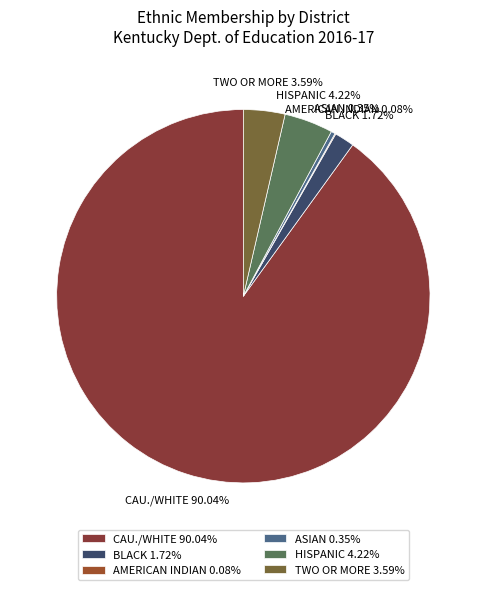

Do CAU./WHITE 90.04% and HISPANIC 4.22% together represent more than half of the pie?

Yes